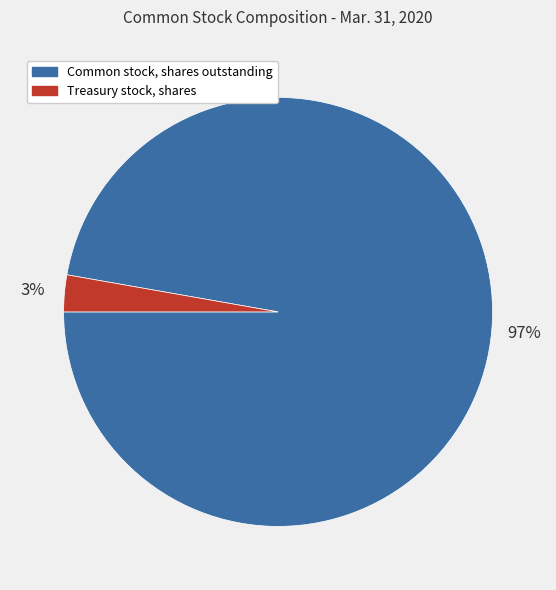

How many segments does this pie chart have?

2